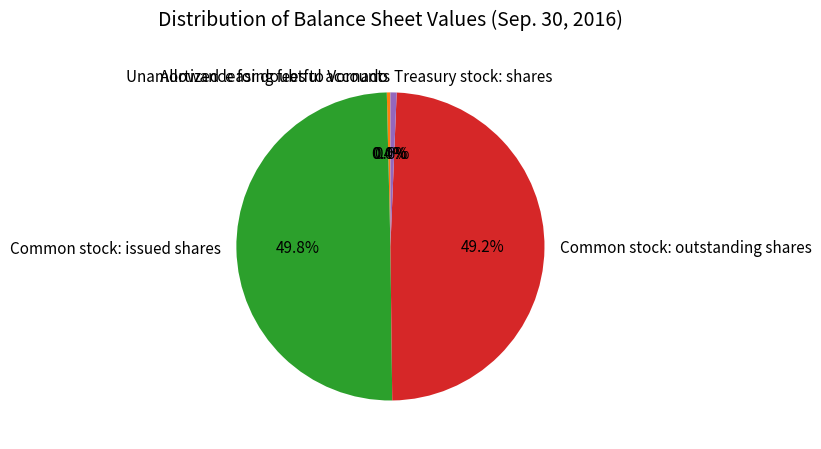

How much of the chart is everything except Common stock: outstanding shares?

50.8%